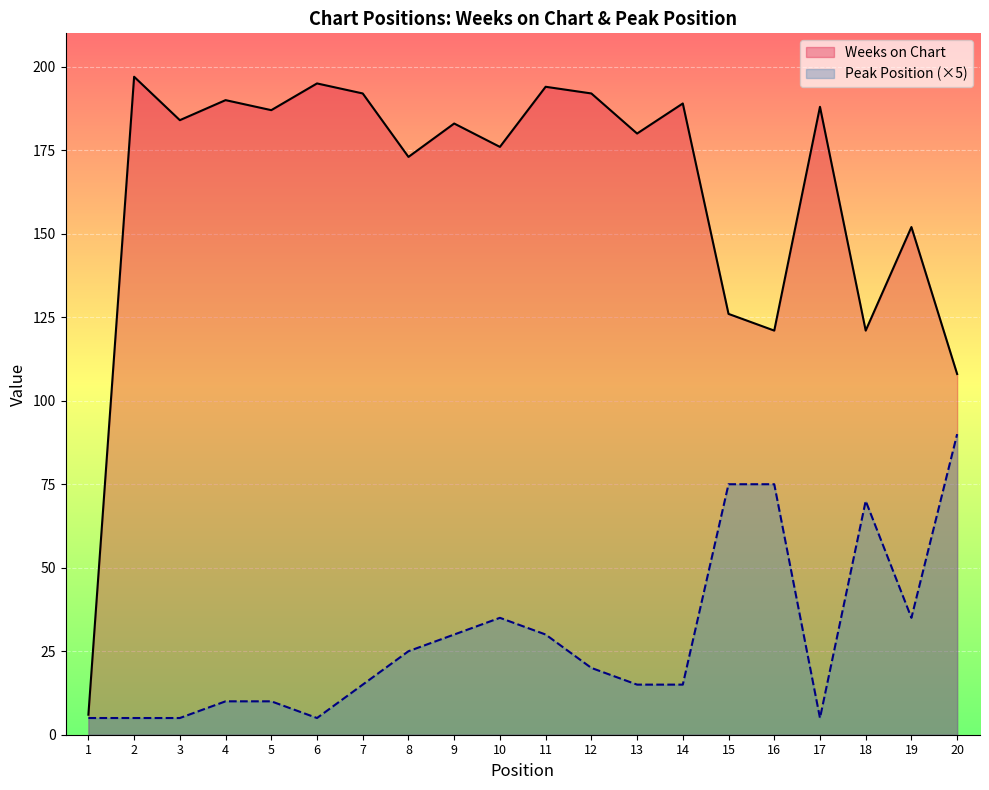

How many lines are shown in the chart?

2